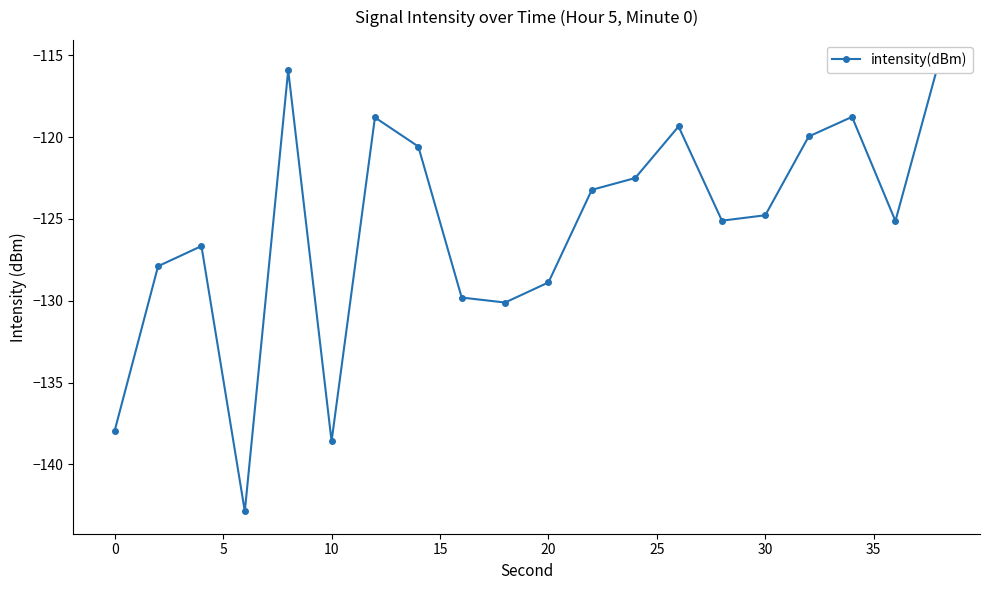

Count the number of values greater than -124.

9